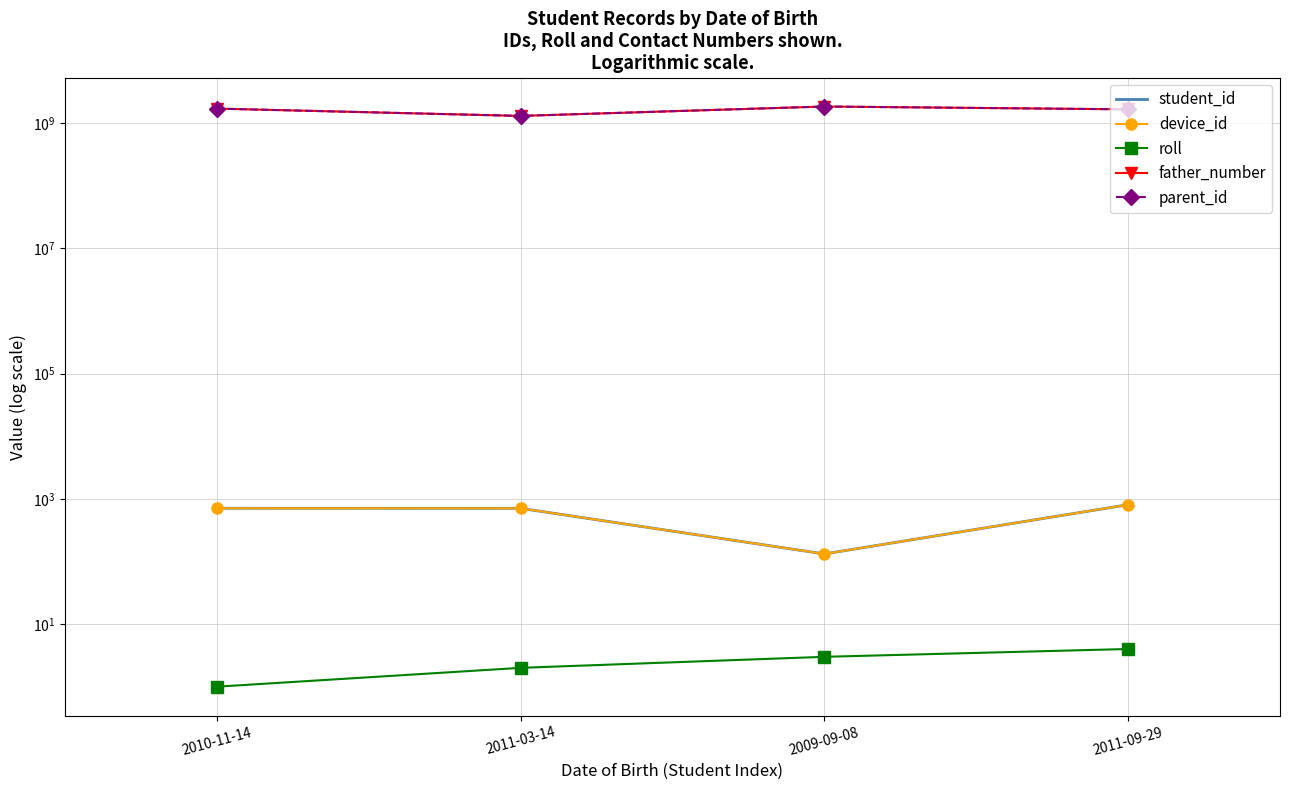

Count the number of data series in this chart.

5